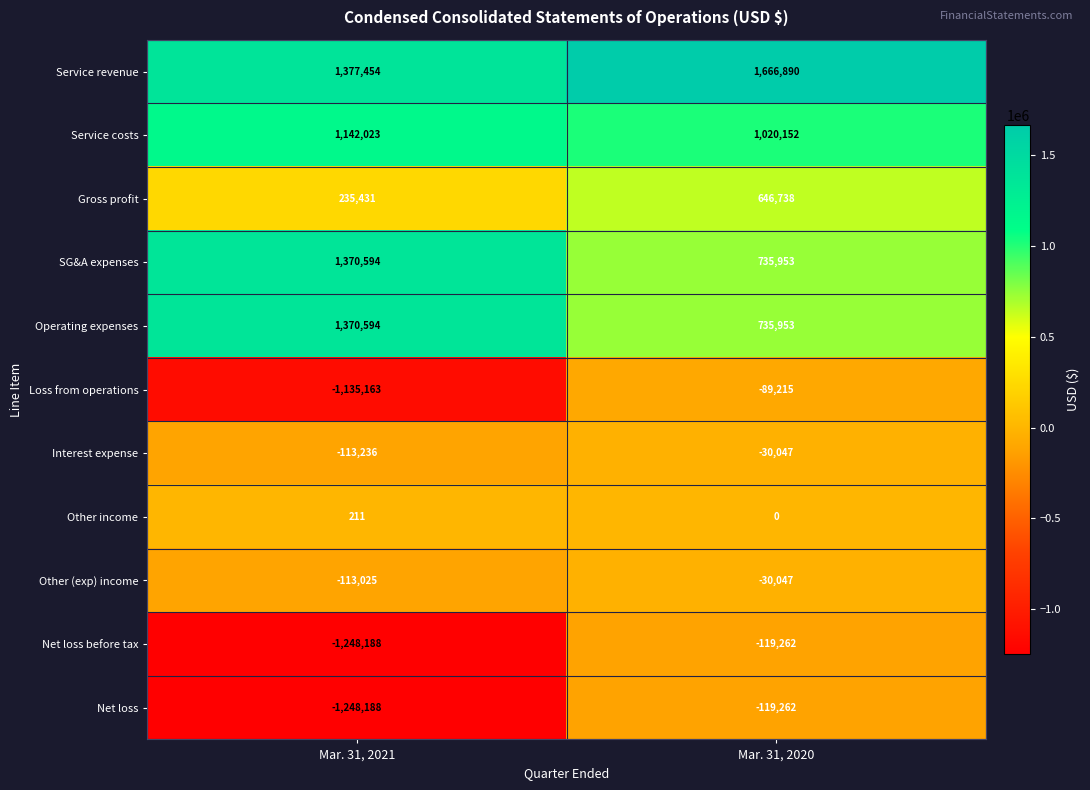

Reading left to right, what are all the values shown in this chart?

Service revenue: 1377454	1666890
Service costs: 1142023	1020152
Gross profit: 235431	646738
SG&A expenses: 1370594	735953
Operating expenses: 1370594	735953
Loss from operations: -1135163	-89215
Interest expense: -113236	-30047
Other income: 211	0
Other (exp) income: -113025	-30047
Net loss before tax: -1248188	-119262
Net loss: -1248188	-119262